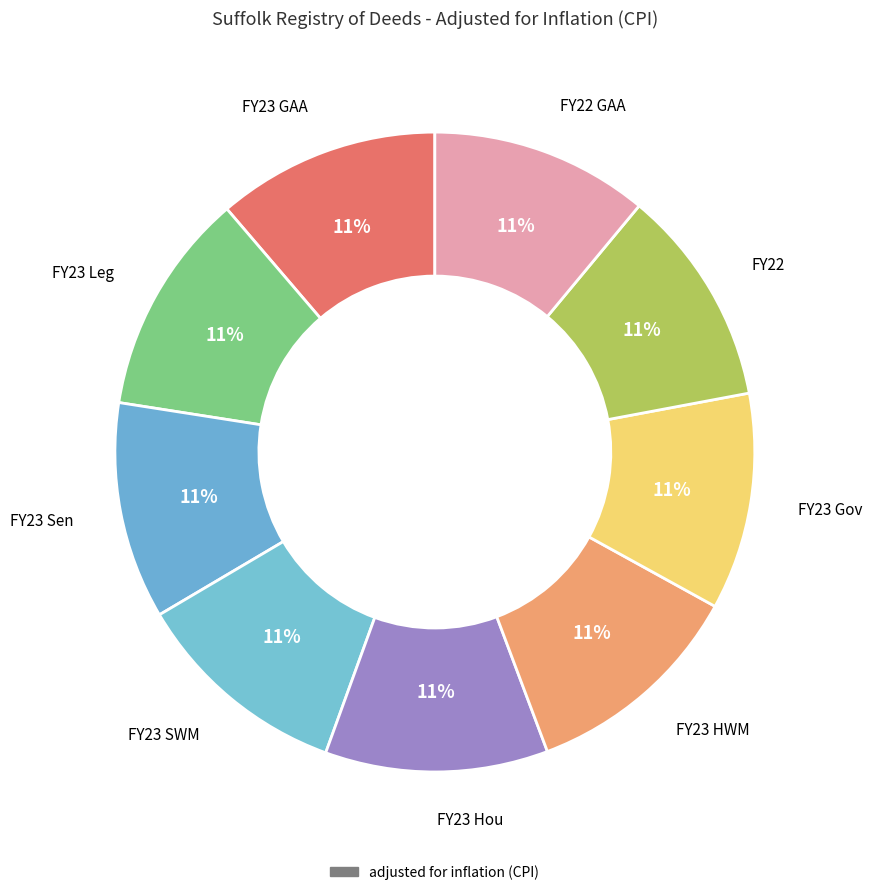

Count the number of slices in the pie.

9